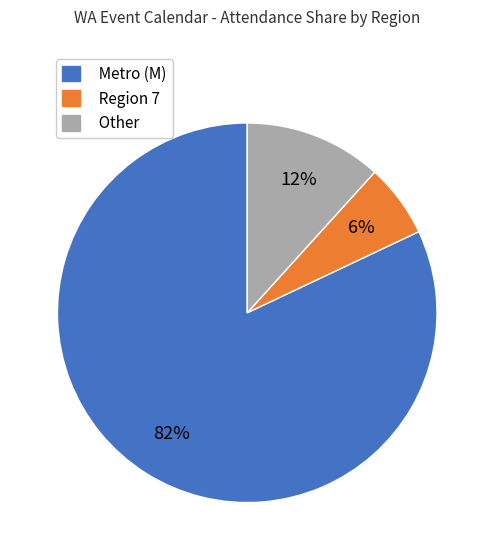

Which has a higher value, Metro (M) or Region 7?

Metro (M)